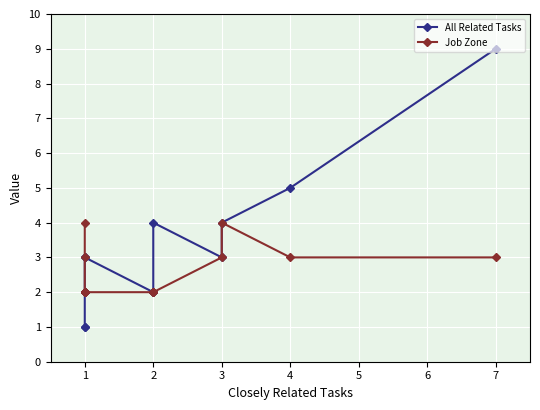

Is it true that Job Zone equals 1 at 1?

False